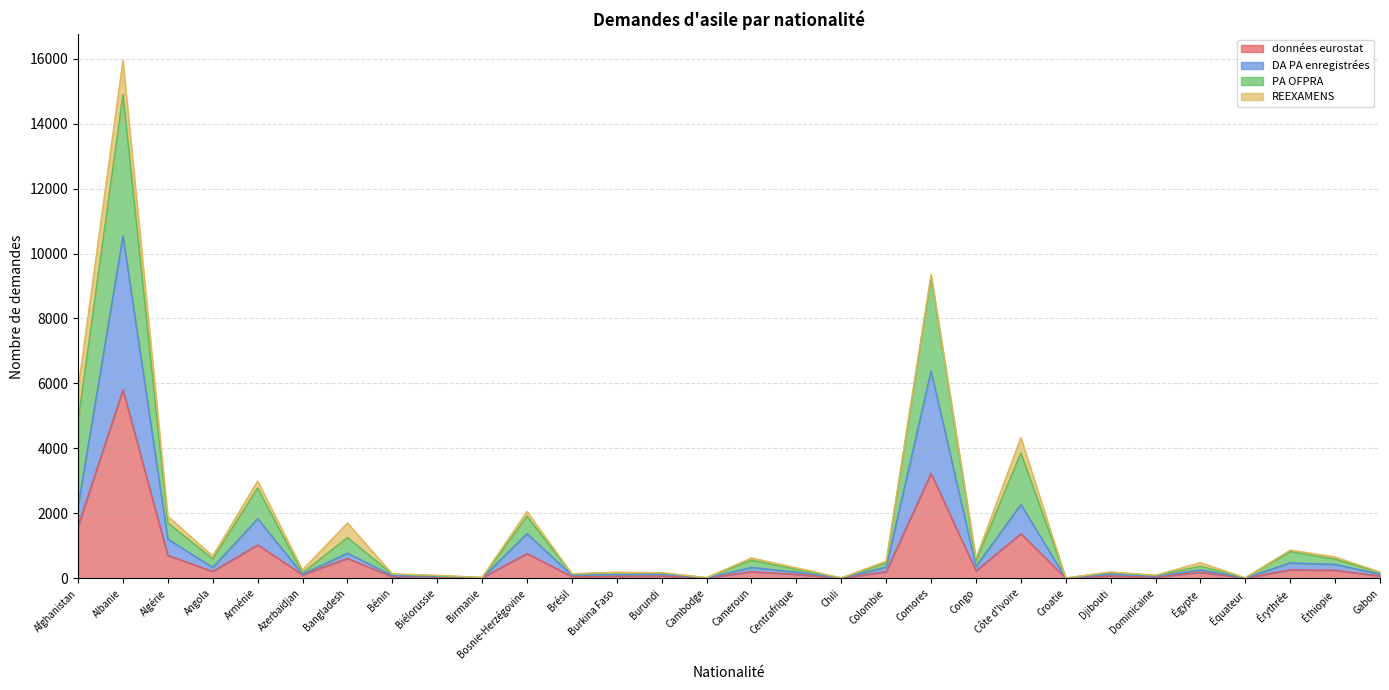

At which category is the sum across all series the highest?

Albanie